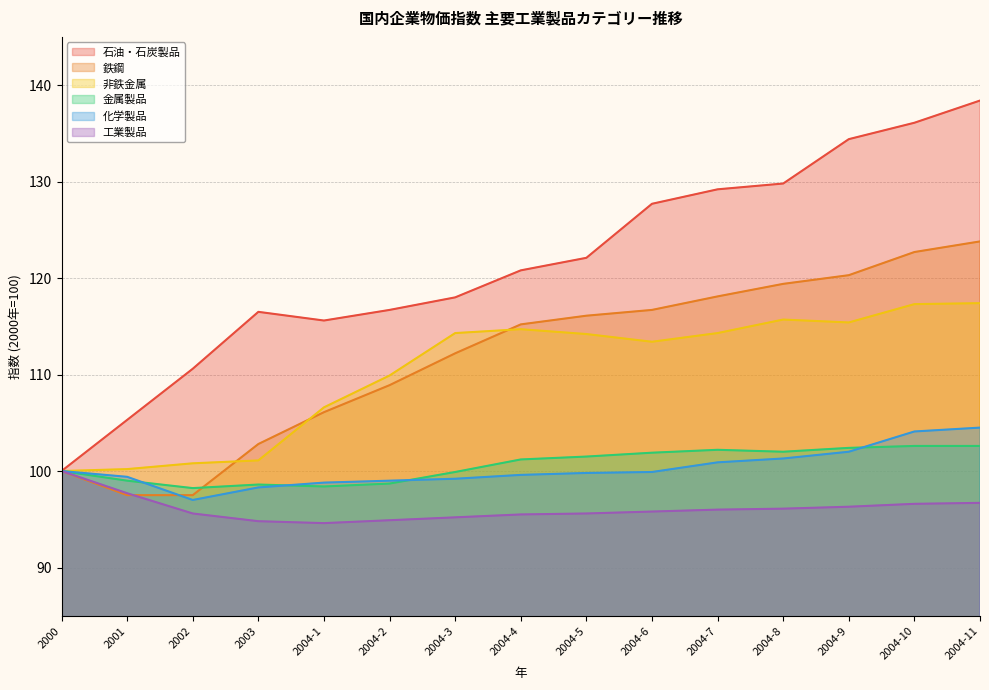

What position from the right is 2004-5?

7